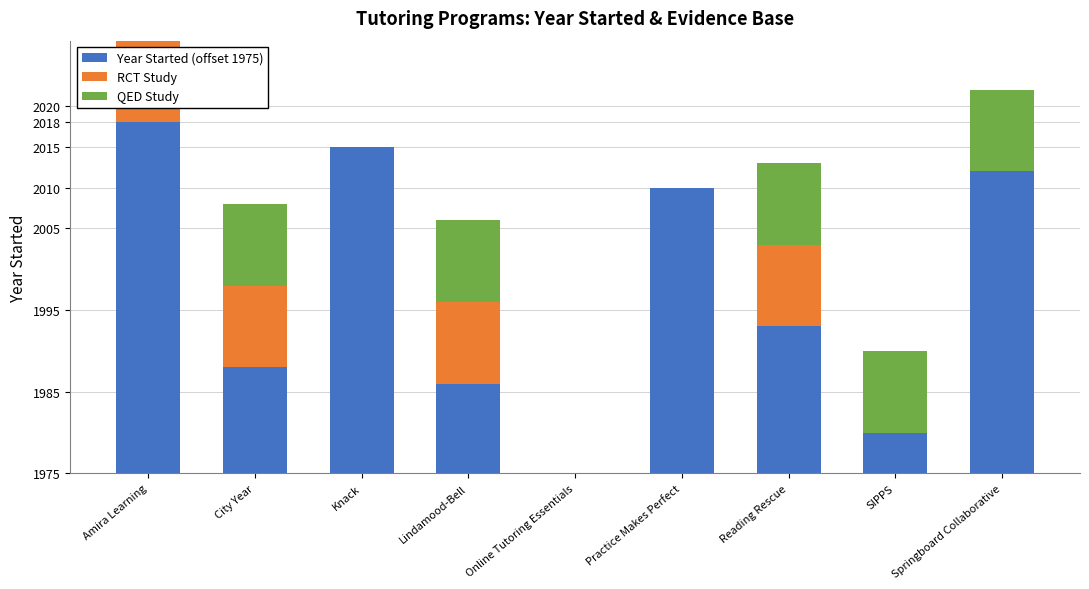

What are all the series names shown in the legend?

Year Started (offset 1975), RCT Study, QED Study